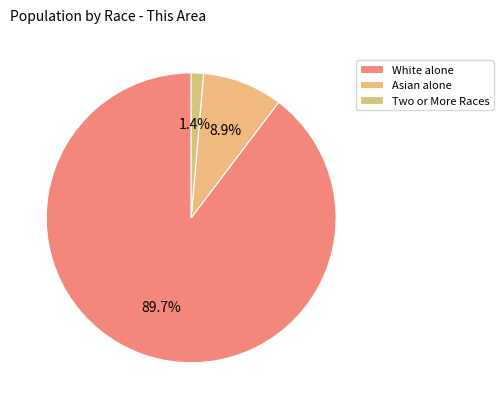

Rank the categories by value from lowest to highest.

Two or More Races, Asian alone, White alone